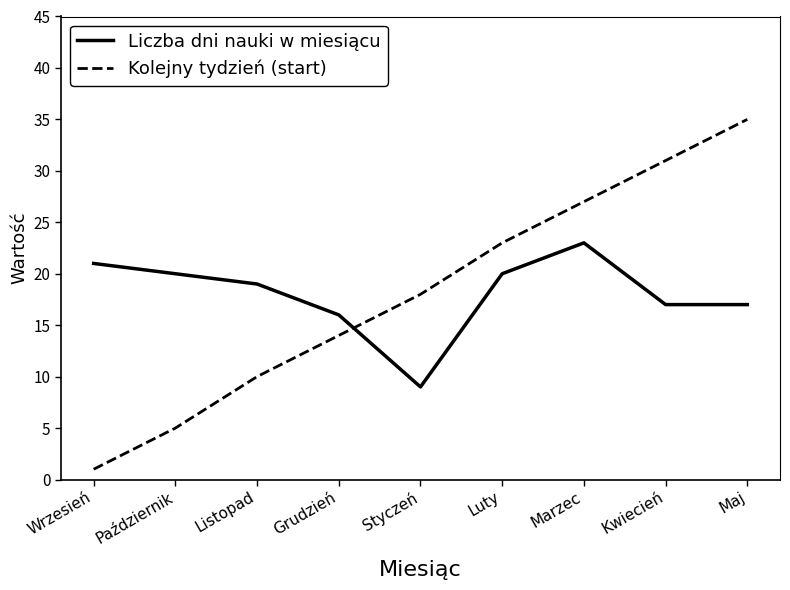

How many lines are shown in the chart?

2